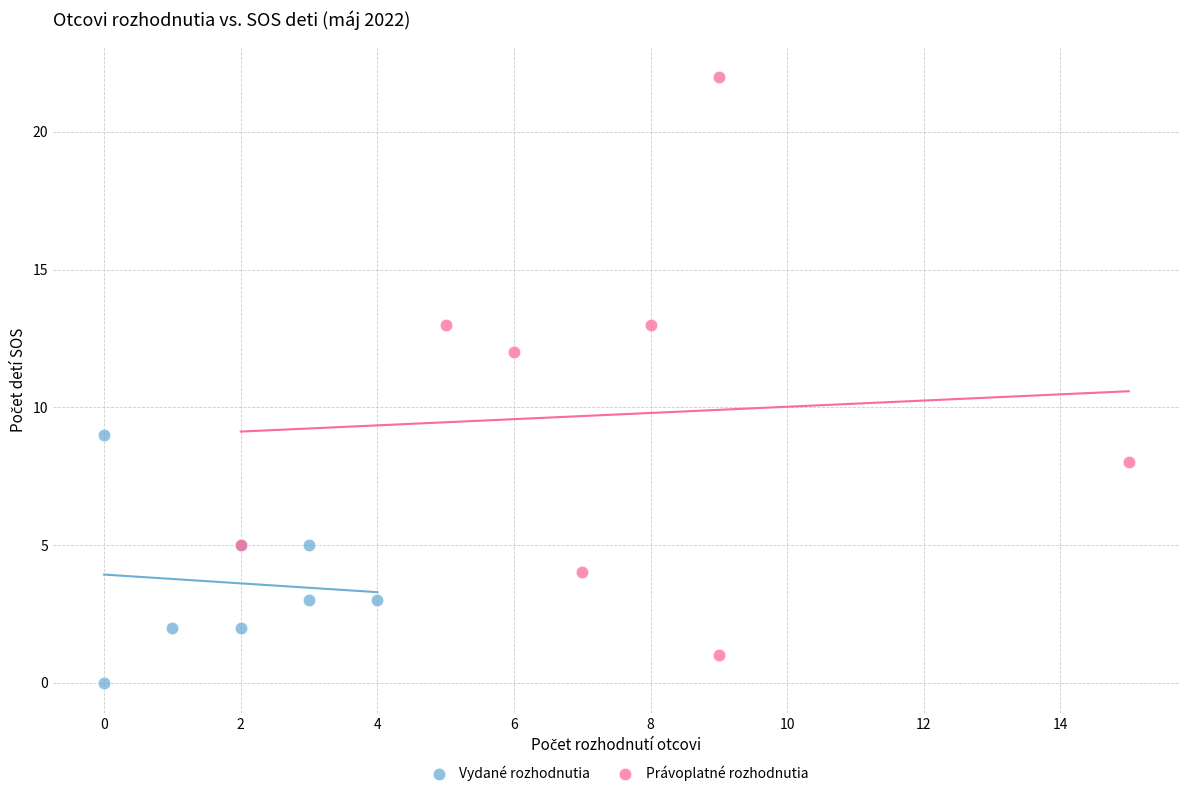

Which series has the widest spread of Y values?

Právoplatné rozhodnutia